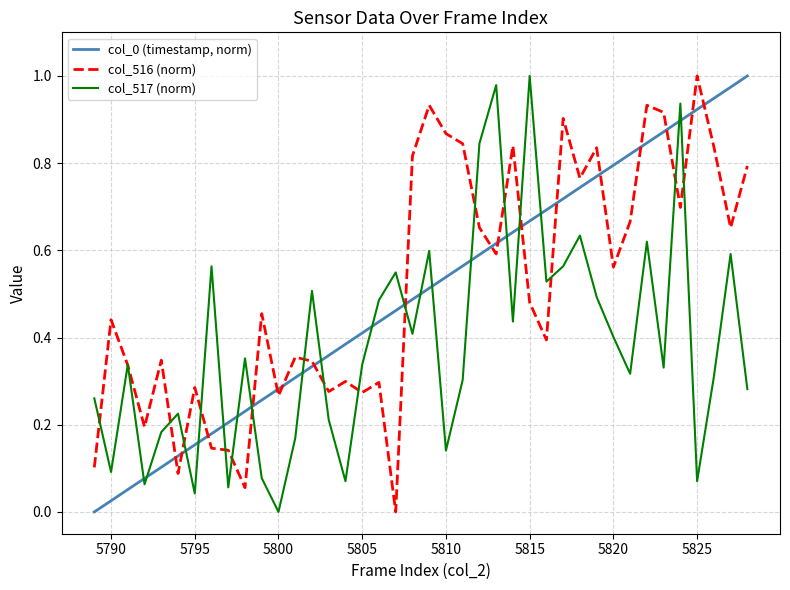

True or false: col_0 (timestamp, norm) and col_517 (norm) cross at least once.

True